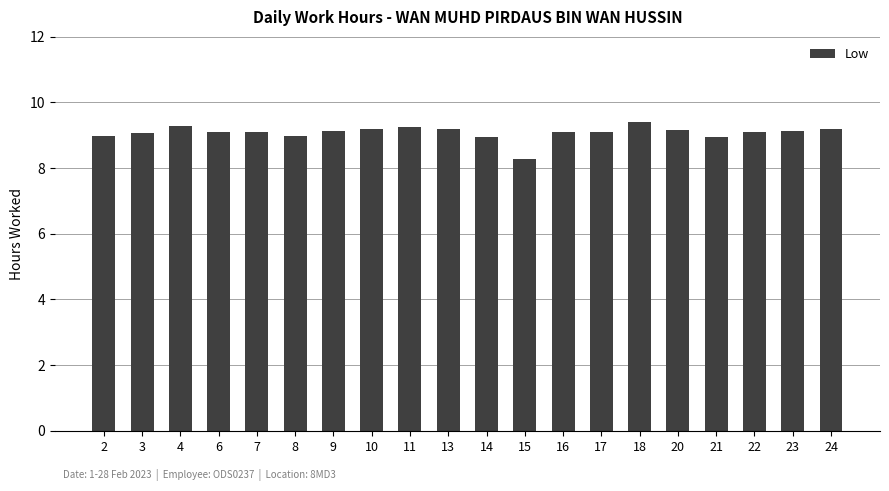

What is the ratio of the value at 22 to the value at 6?

1.0